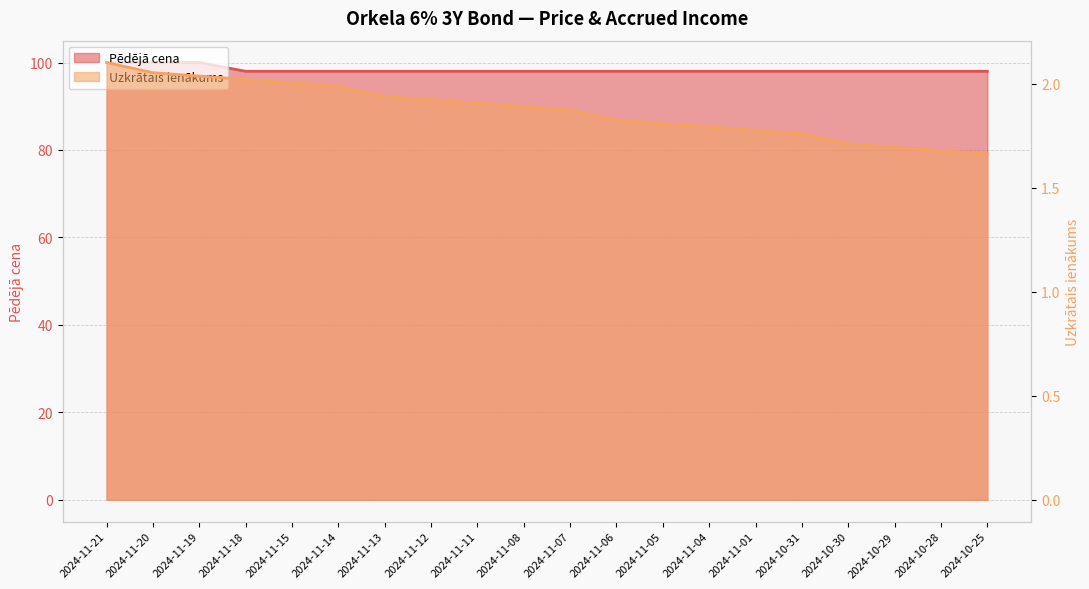

Rank the series by their average value, from highest to lowest.

Pēdējā cena, Uzkrātais ienākums